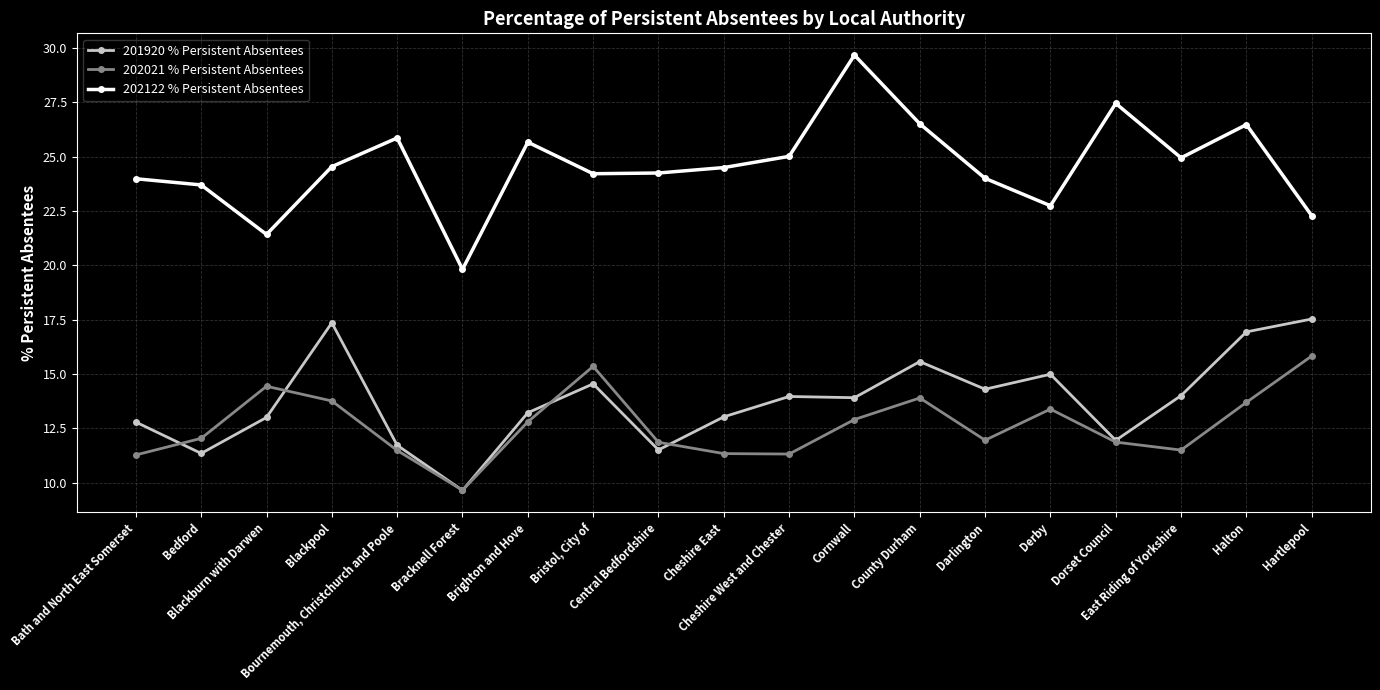

At which category is the sum across all series the highest?

Halton